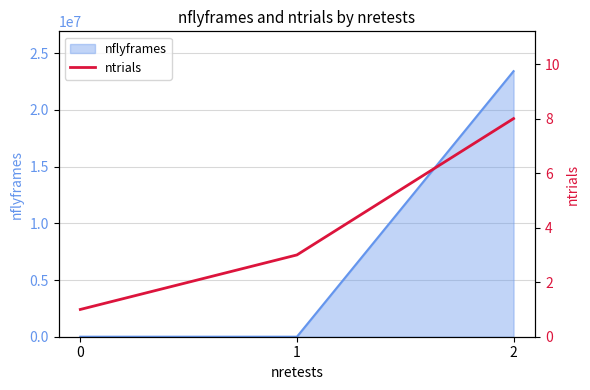

Where is the data nearest to the value 4?

1